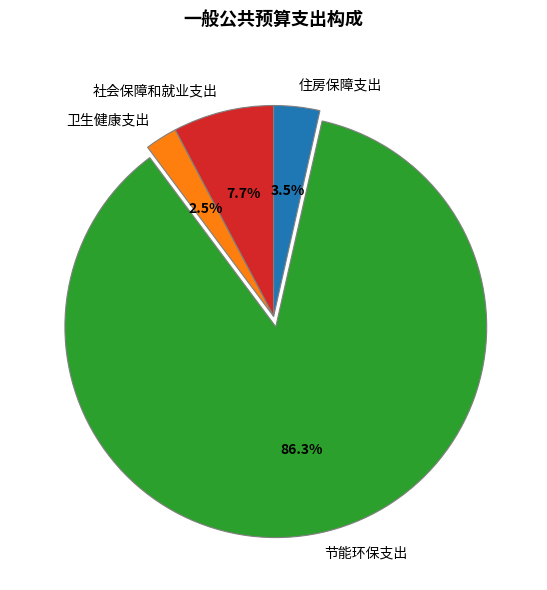

Which slice is the largest?

节能环保支出